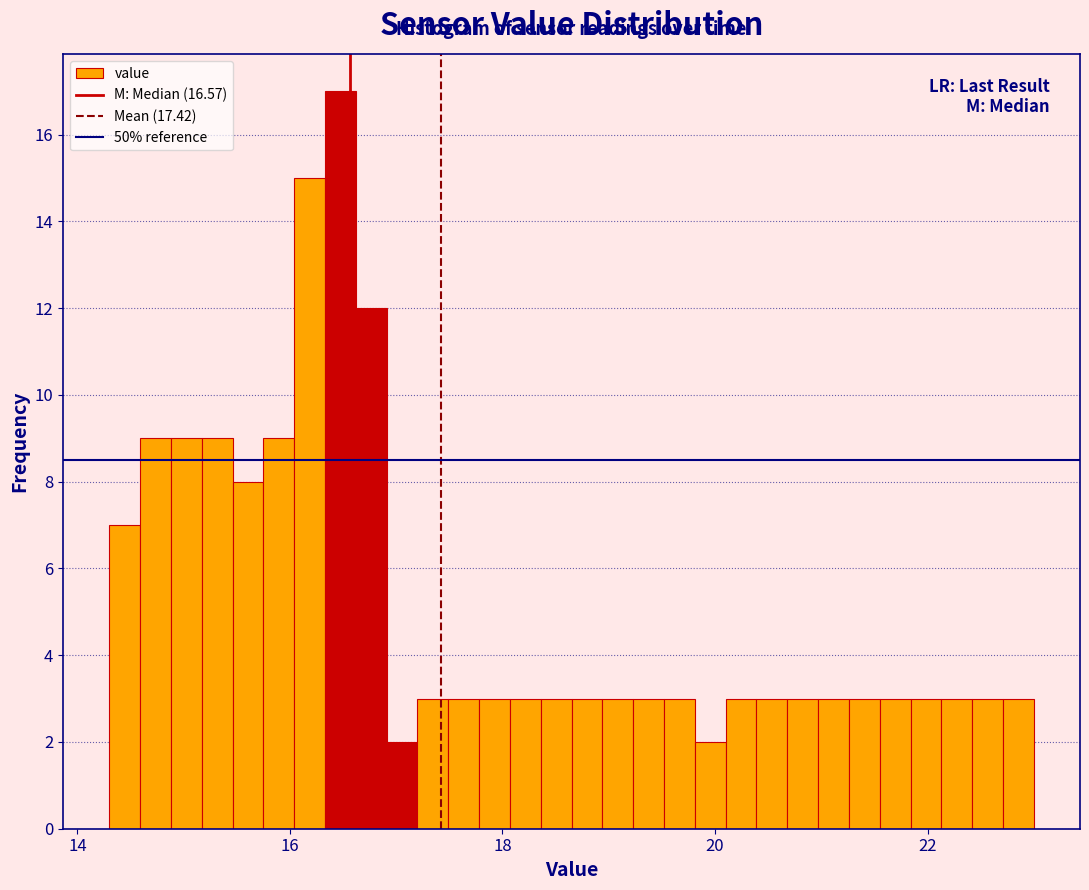

Around what value on the x-axis is the tallest bar? Give the approximate position of its centre, as read against the axis.

16.4